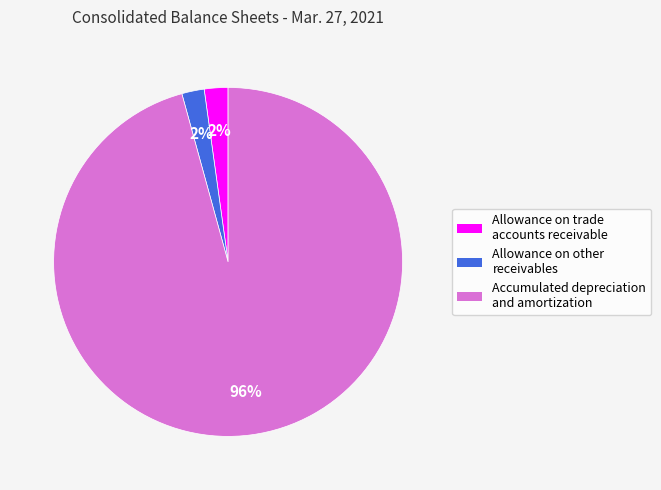

Does Allowance on other receivables represent more than half of the total?

No